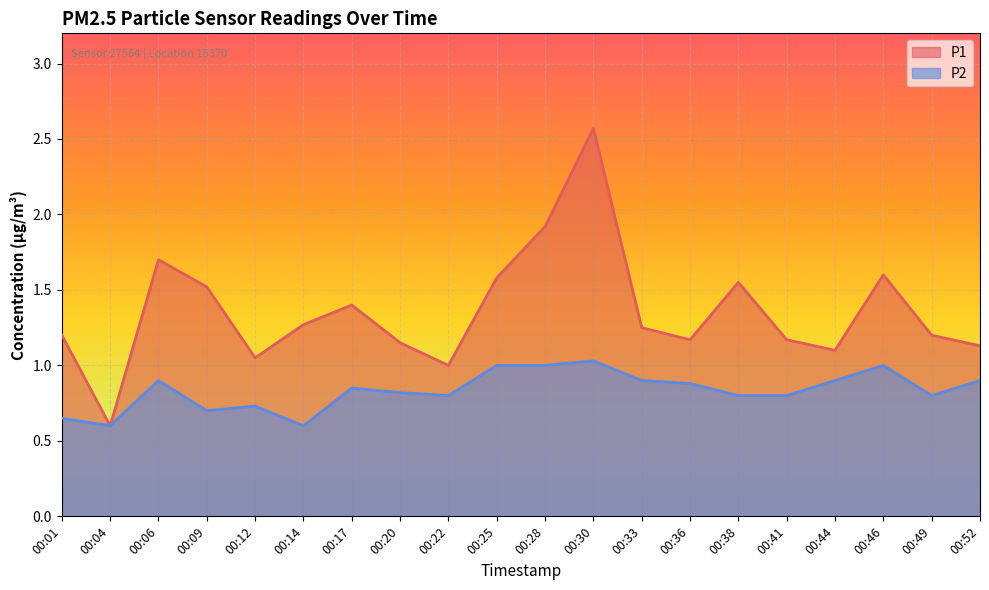

What is the value of the P1 point at the 18th from the left?

1.6